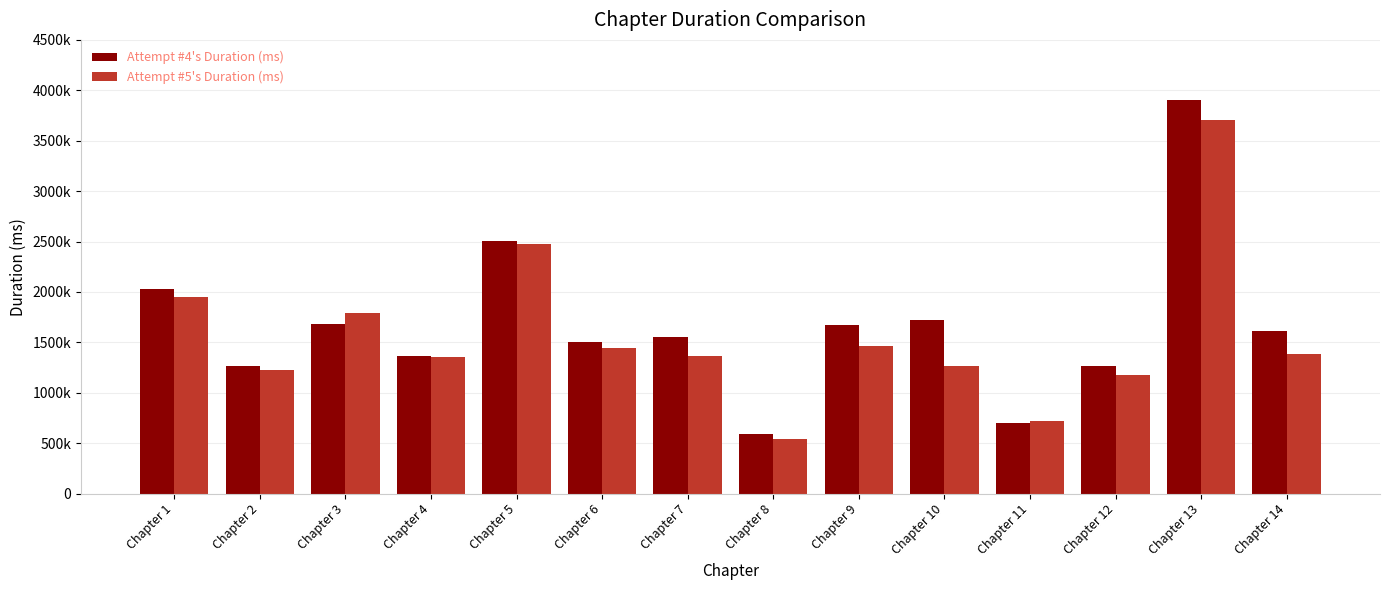

At which category is the sum across all series the highest?

Chapter 13